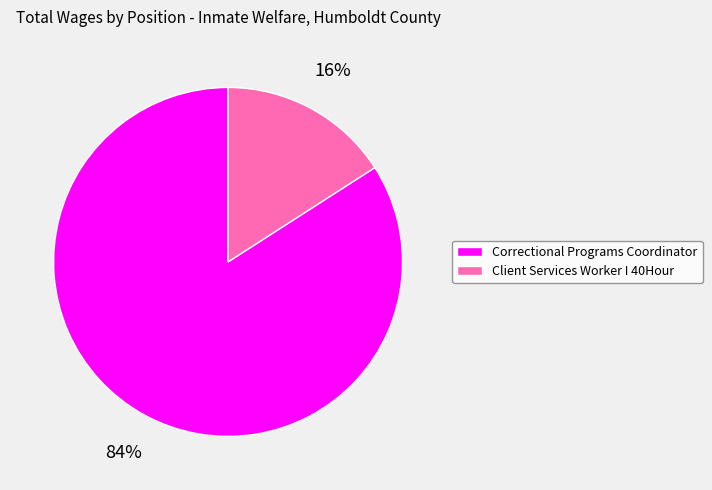

To the nearest percent, what is the combined percentage of Correctional Programs Coordinator and Client Services Worker I 40Hour?

100%